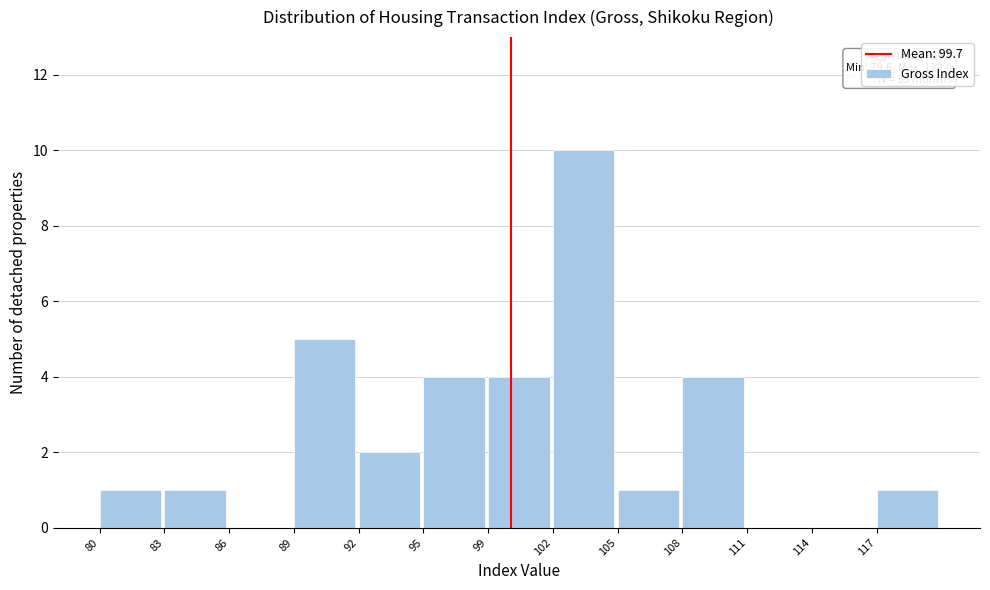

Reading left to right, extract all data points from this chart.

80=1	83=1	86=0	89=5	92=2	95=4	99=4	102=10	105=1	108=4	111=0	114=0	117=1